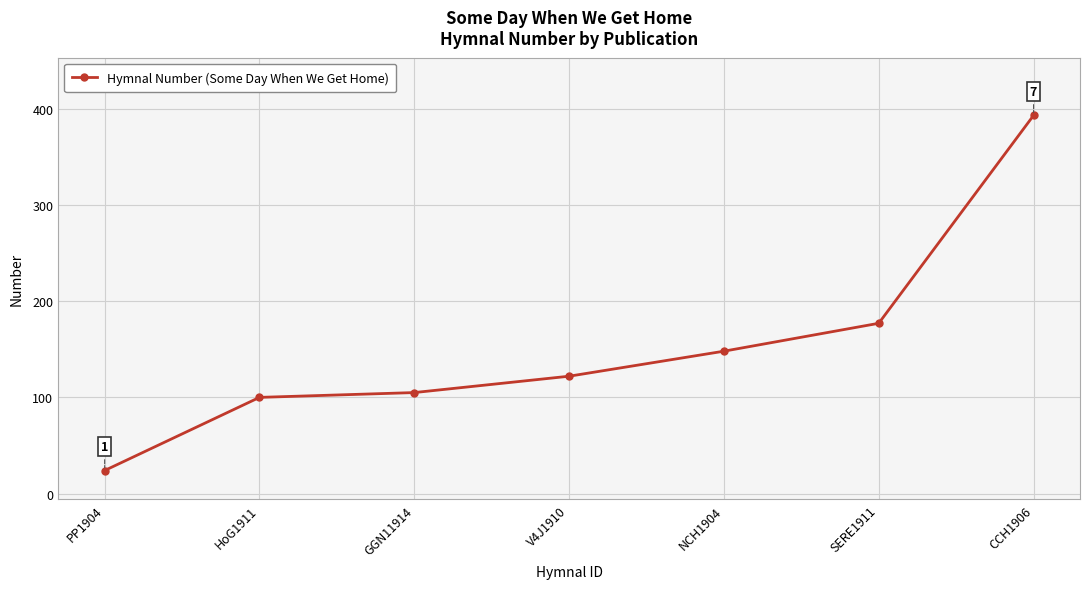

What is the label of the 5th point from the right?

GGN11914